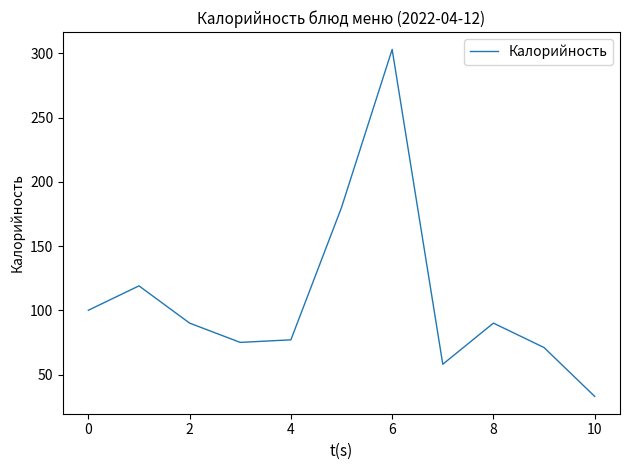

What is the minimum value shown in the chart?

33